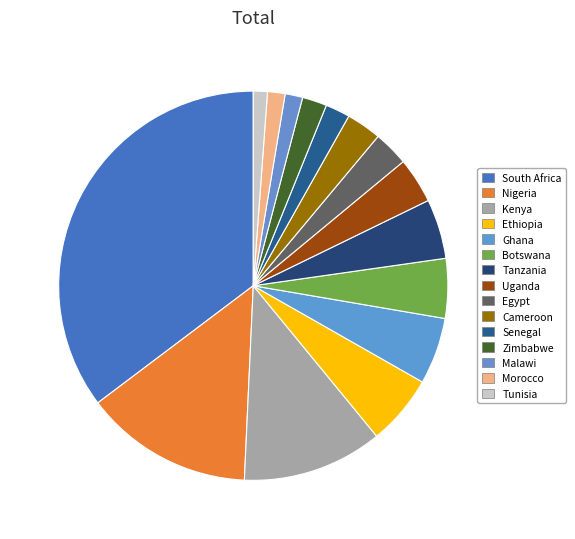

Count the number of slices in the pie.

15